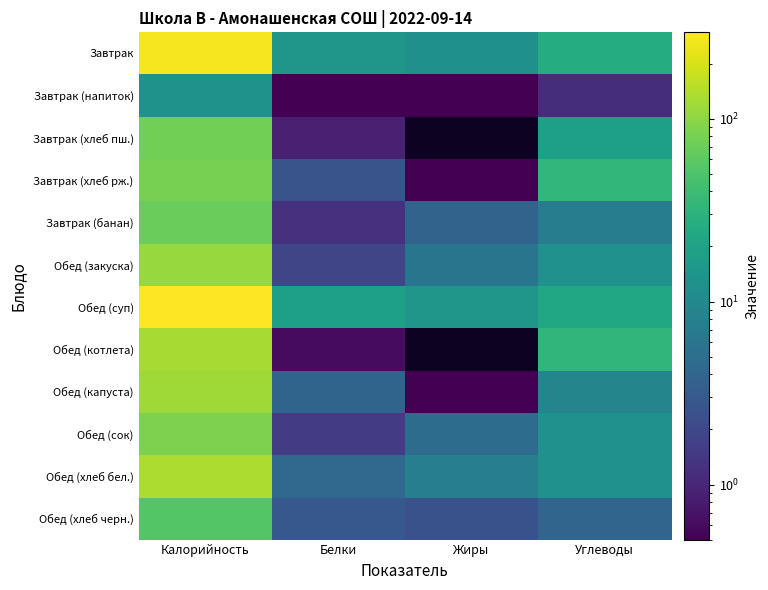

What is the difference between the highest and lowest values at Белки?

17.9